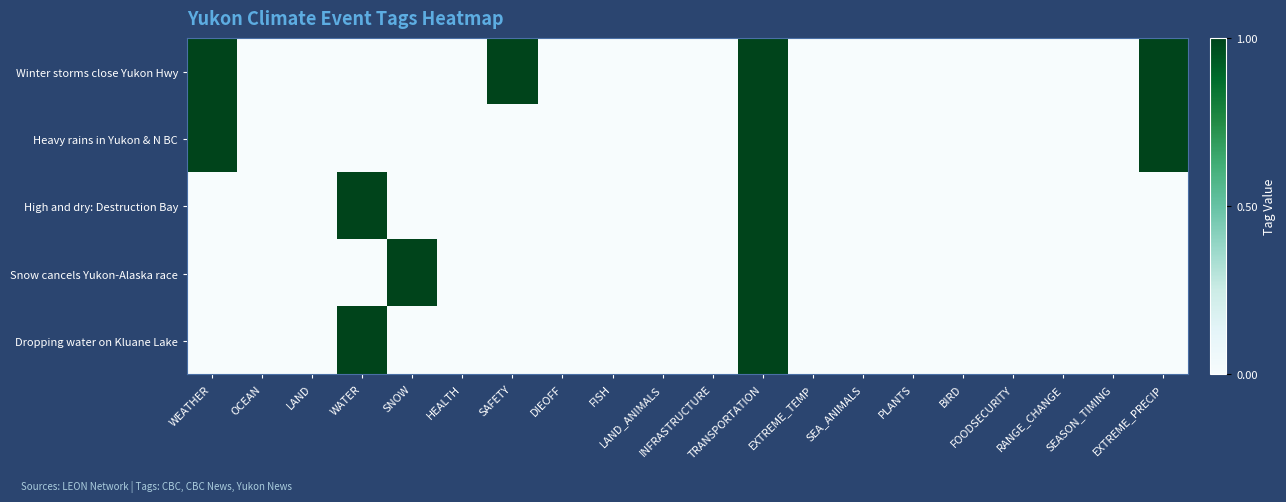

Which series changed the most between TRANSPORTATION and EXTREME_TEMP?

Winter storms close Yukon Hwy